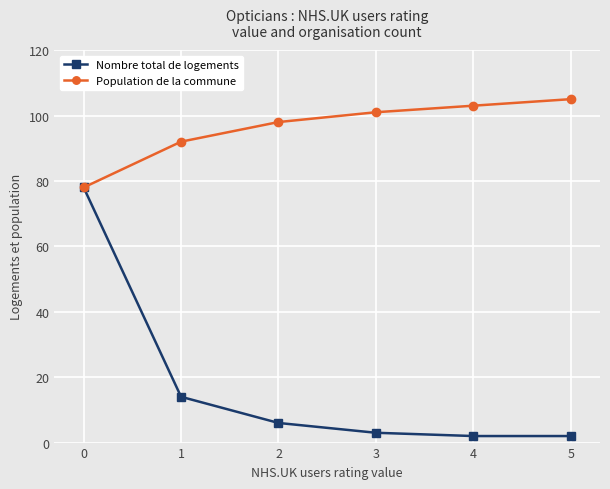

How many data points does each series have?

6